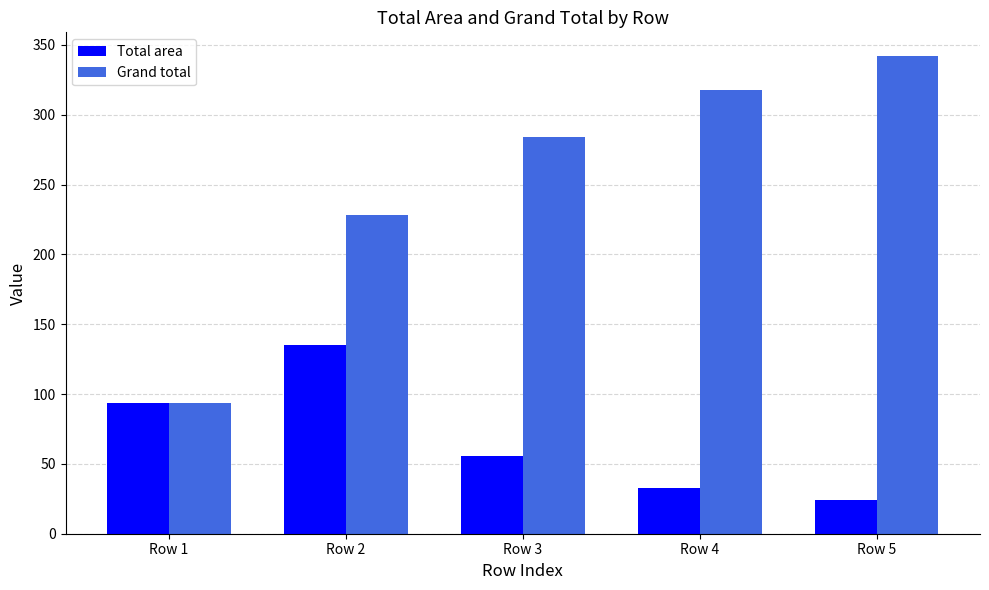

What is the difference between the maximum and minimum values in the Total area series?

110.5